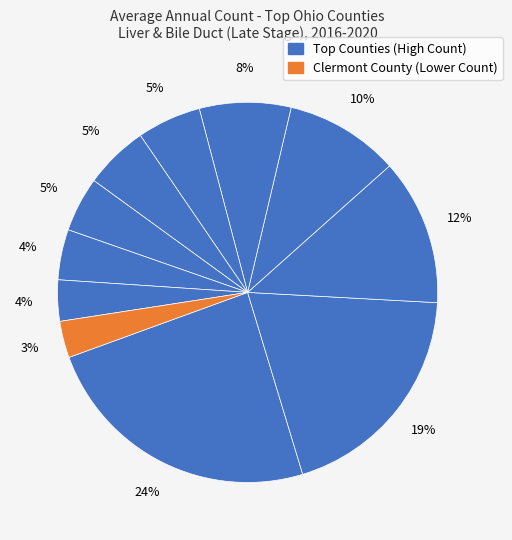

How many segments does this pie chart have?

11